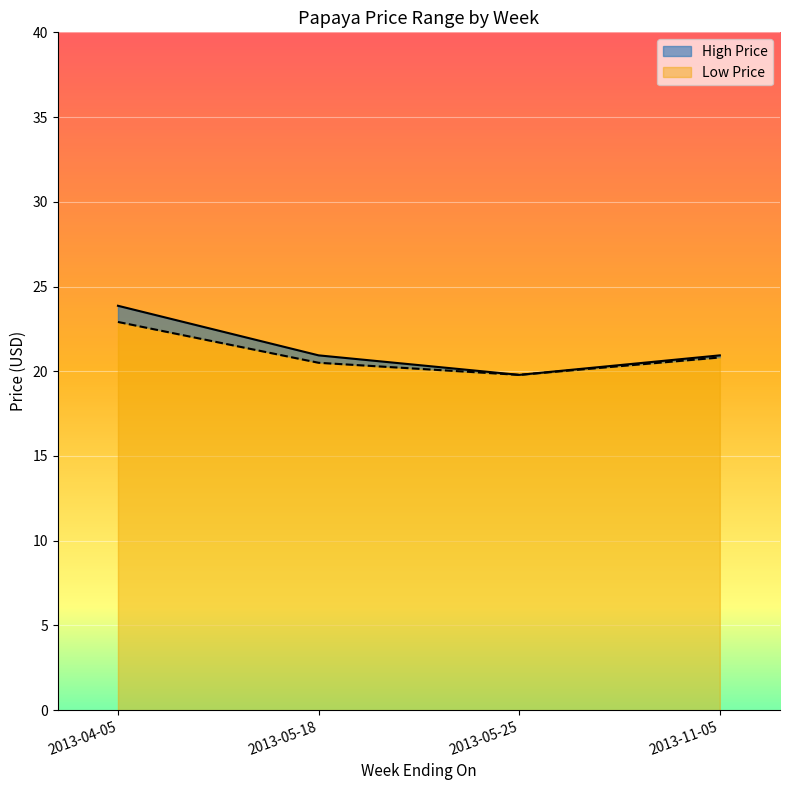

The Low Price series shows 20.8 at 2013-11-05. True or false?

True